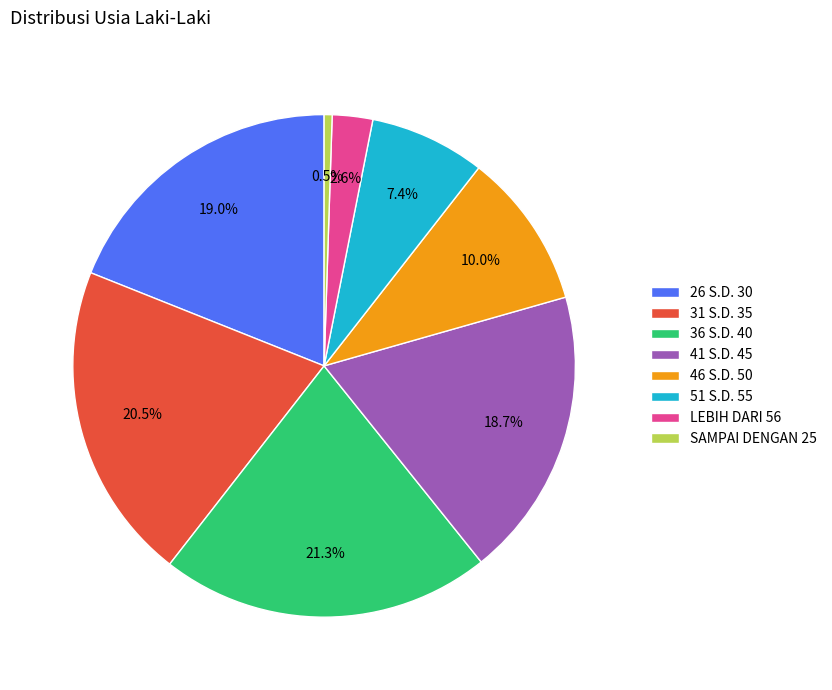

Does LEBIH DARI 56 represent more than half of the total?

No